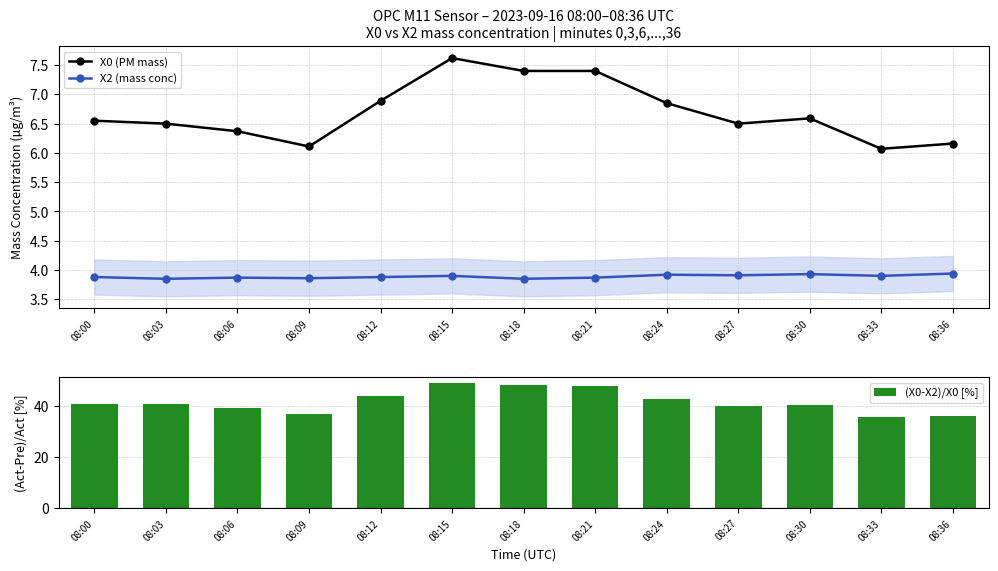

What is the value of the X0 (PM mass) bar at the 9th from the left?

6.8